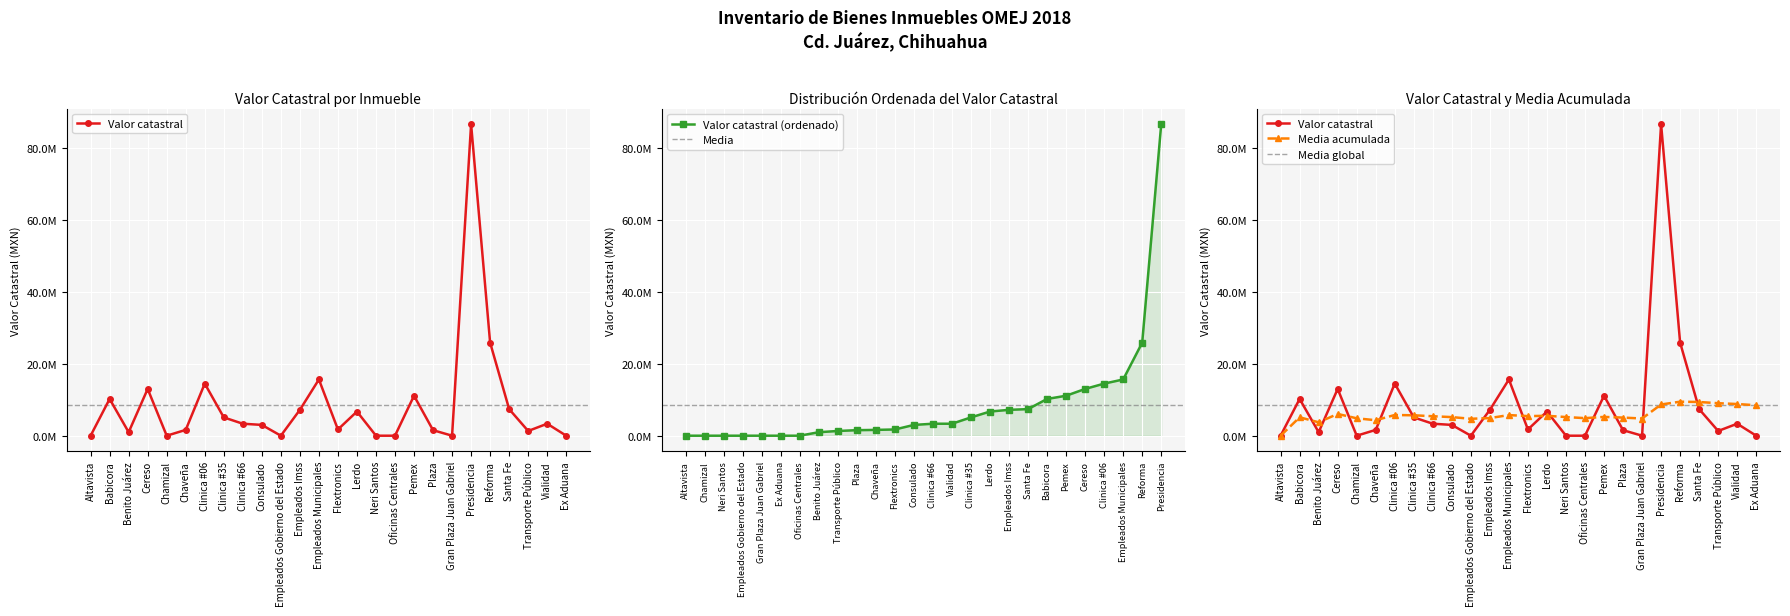

True or false: Valor catastral has a value of 25908171.6 at Reforma.

True